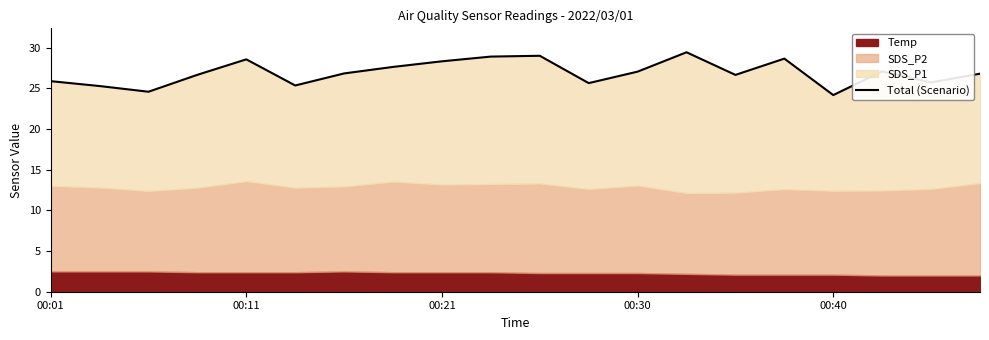

At which label is the value closest to 26?

00:01